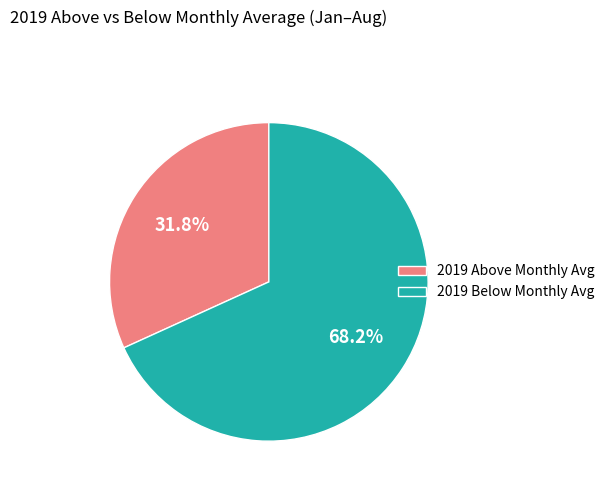

Is there a majority slice in this chart?

Yes